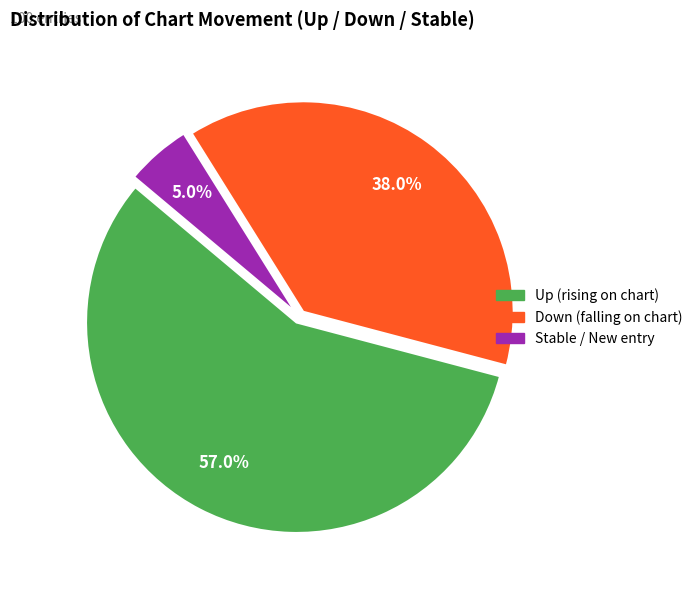

Does any single category account for the majority?

Yes